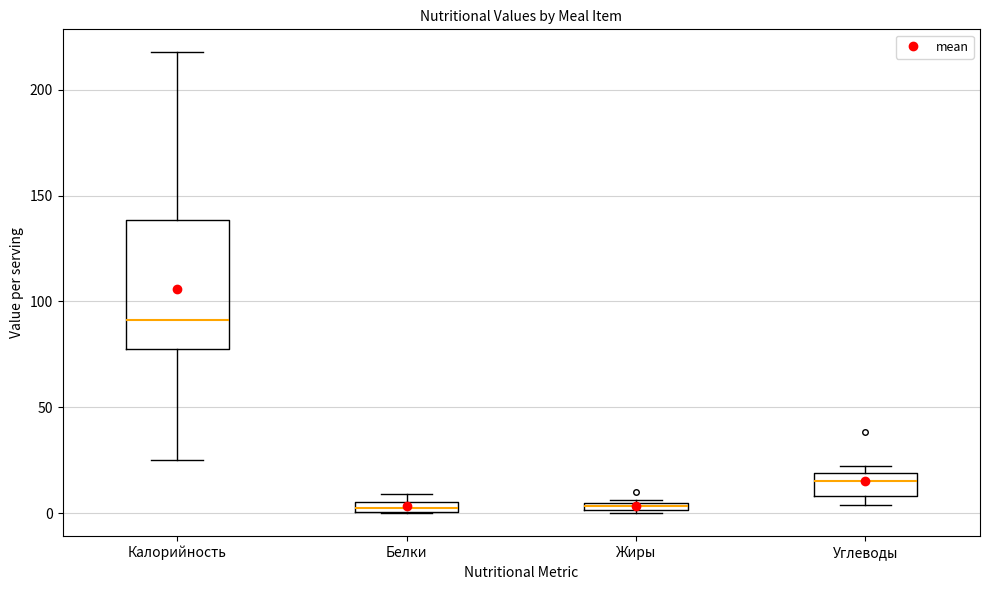

Where is the upper edge of the box for Жиры on the y-axis? The values are not printed on the chart, so give them approximately, as read against the axis.

5